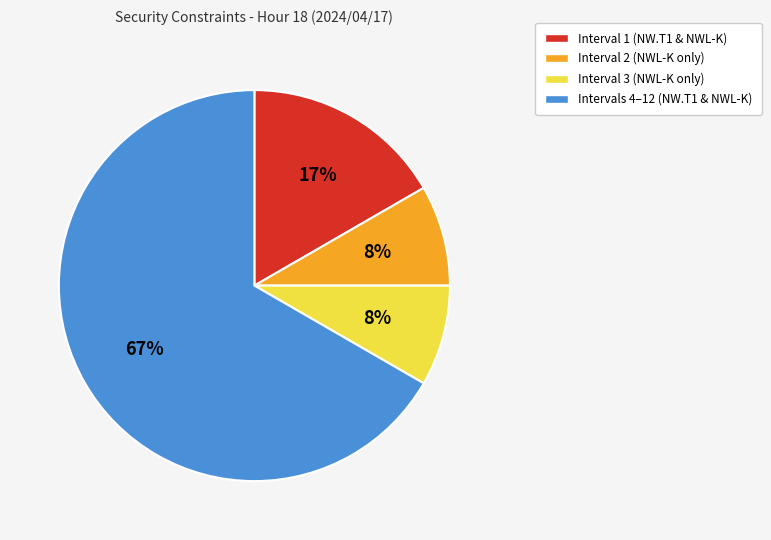

Is there any slice that represents more than half of the pie?

Yes